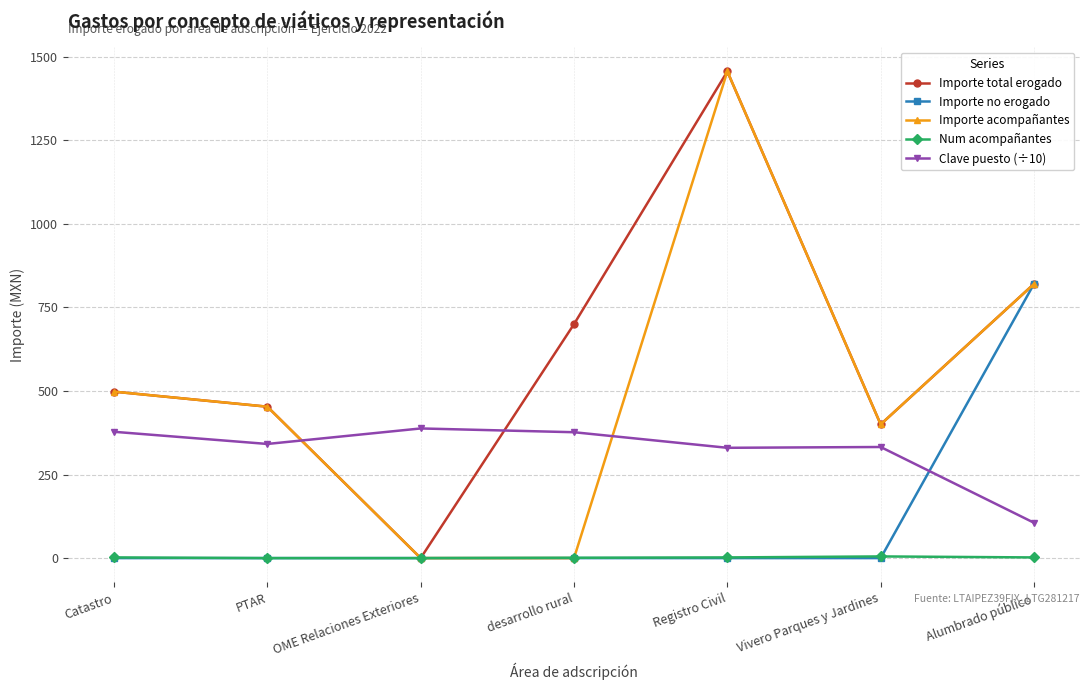

What is the value of the Importe total erogado point at the 6th from the left?

400.0